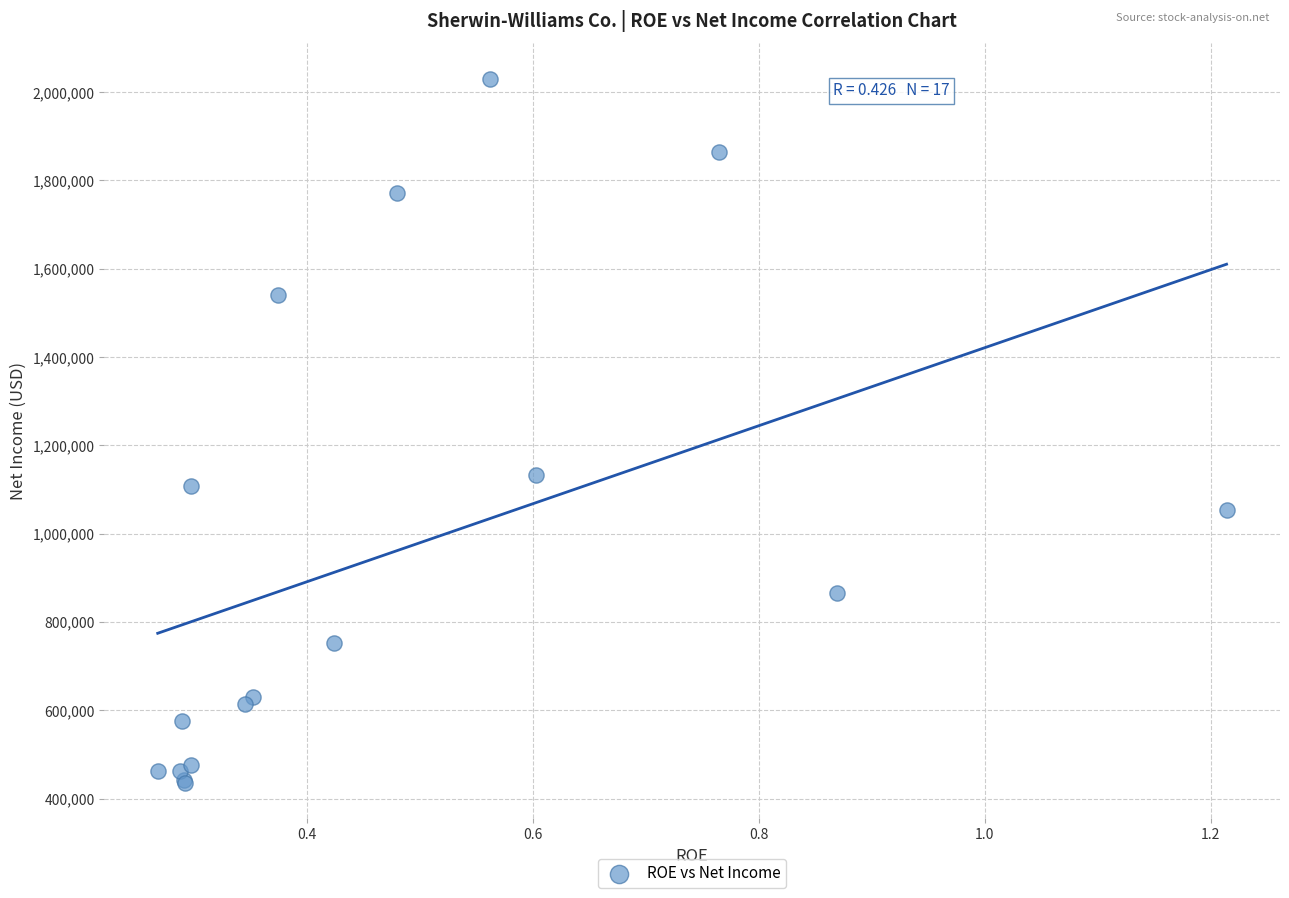

What Y value in the scatter plot is closest to 1233124?

1132703